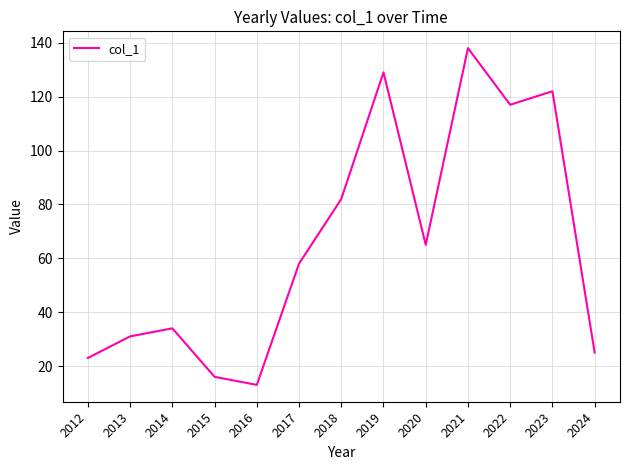

Is it true that the value at 2016 is 13?

True